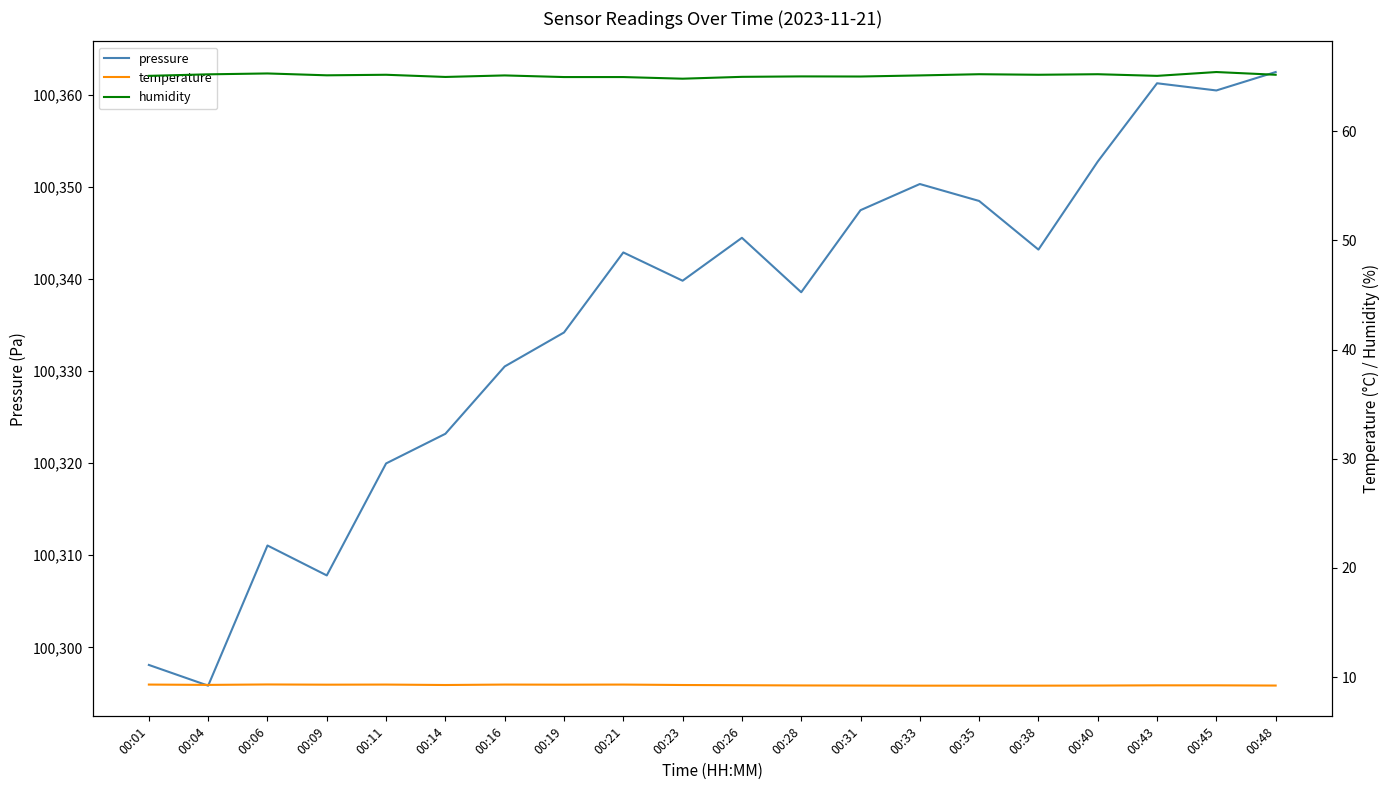

The pressure series shows 175730.8 at 00:16. True or false?

False